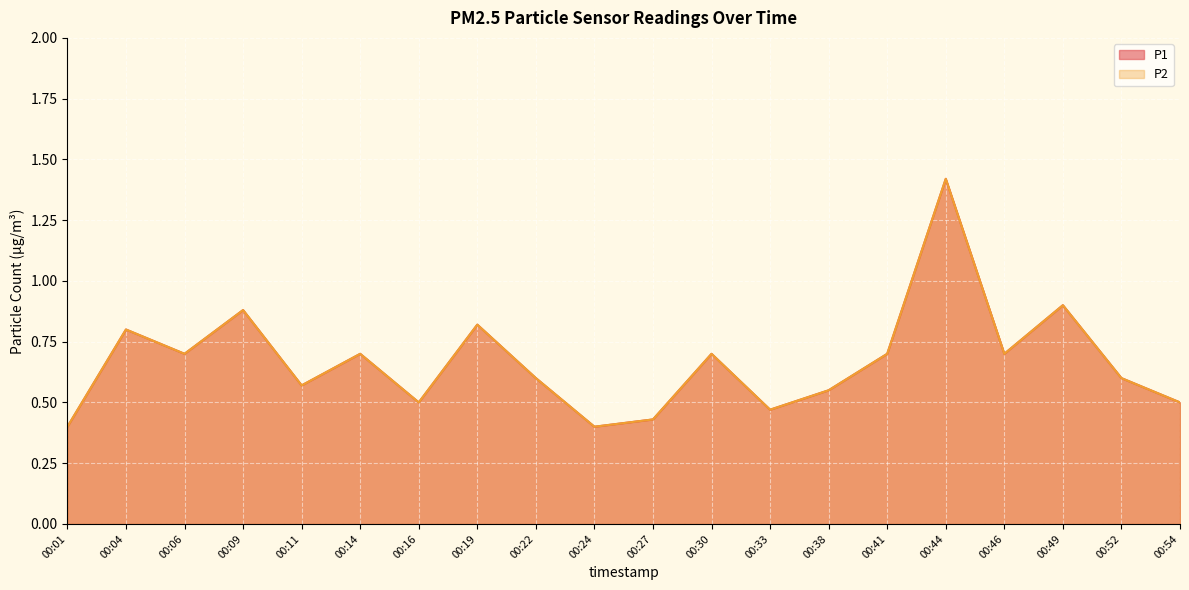

Reading left to right, transcribe all the data shown in this chart.

P1: 00:01=0.4	00:04=0.8	00:06=0.7	00:09=0.9	00:11=0.6	00:14=0.7	00:16=0.5	00:19=0.8	00:22=0.6	00:24=0.4	00:27=0.4	00:30=0.7	00:33=0.5	00:38=0.6	00:41=0.7	00:44=1.4	00:46=0.7	00:49=0.9	00:52=0.6	00:54=0.5
P2: 00:01=0.4	00:04=0.8	00:06=0.7	00:09=0.9	00:11=0.6	00:14=0.7	00:16=0.5	00:19=0.8	00:22=0.6	00:24=0.4	00:27=0.4	00:30=0.7	00:33=0.5	00:38=0.6	00:41=0.7	00:44=1.4	00:46=0.7	00:49=0.9	00:52=0.6	00:54=0.5